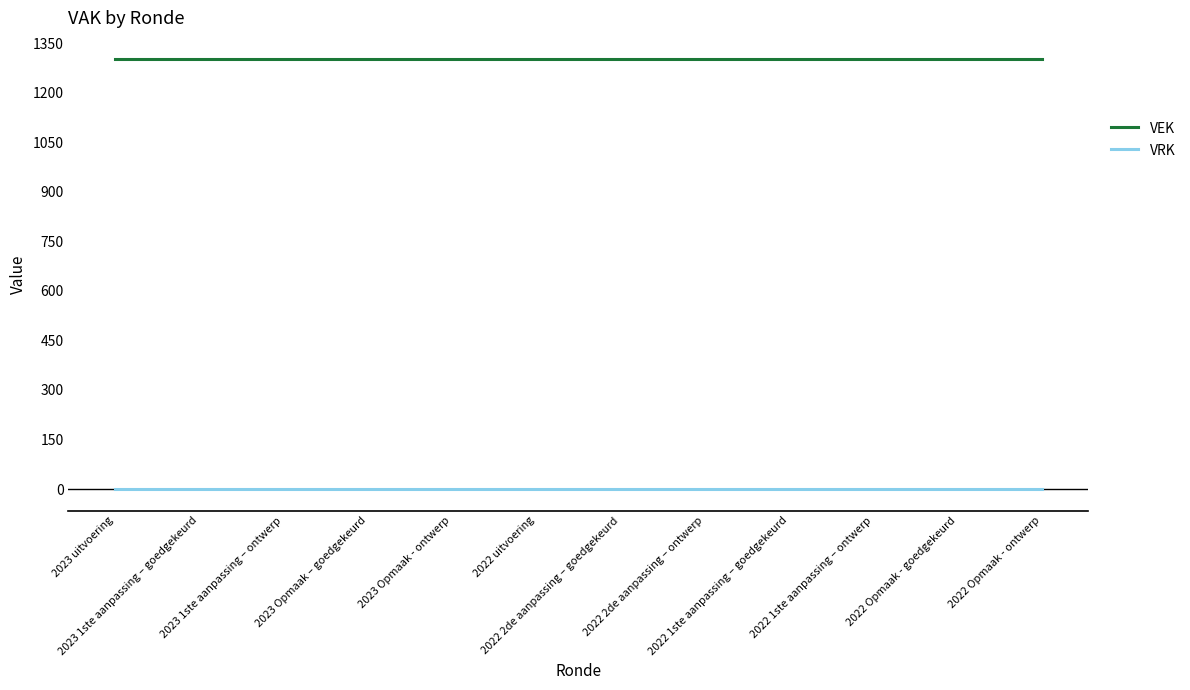

What is the total value across all series at 2022 2de aanpassing – ontwerp?

1301